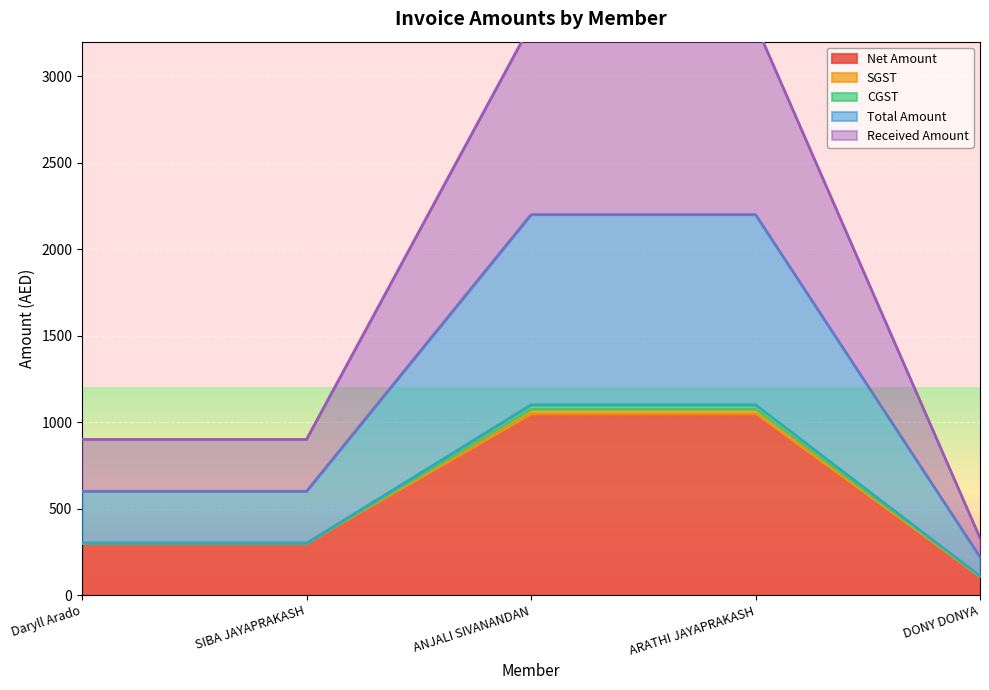

Which series changed the most between Daryll Arado and ARATHI JAYAPRAKASH?

Received Amount